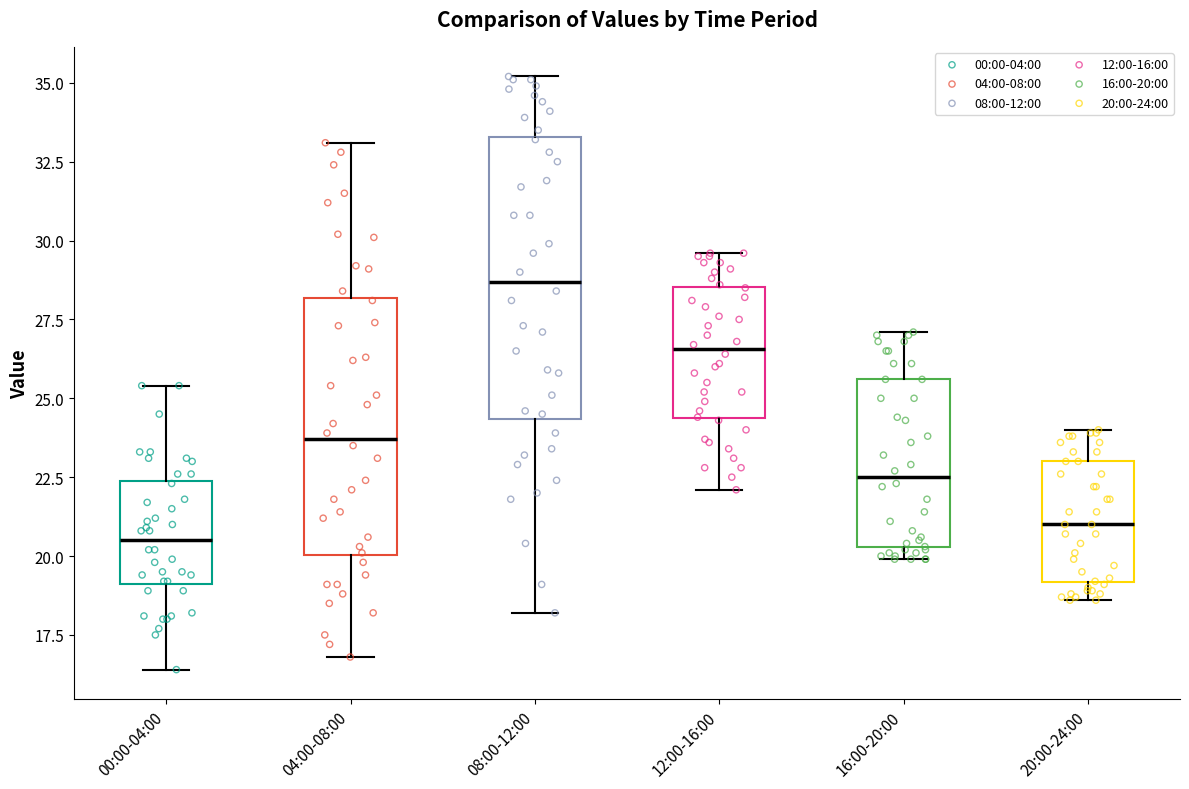

Reading left to right, transcribe this box plot: for each box, give where its median line is, the range the box spans, and where its two whiskers end, as read against the y-axis. The values are not printed on the chart, so give them approximately, as read against the axis.

00:00-04:00: median 20.5, box 19.0 to 22.5, whiskers 16.5 to 25.5
04:00-08:00: median 23.5, box 20.0 to 28.0, whiskers 17.0 to 33.0
08:00-12:00: median 28.5, box 24.5 to 33.5, whiskers 18.0 to 35.0
12:00-16:00: median 26.5, box 24.5 to 28.5, whiskers 22.0 to 29.5
16:00-20:00: median 22.5, box 20.5 to 25.5, whiskers 20.0 to 27.0
20:00-24:00: median 21.0, box 19.0 to 23.0, whiskers 18.5 to 24.0